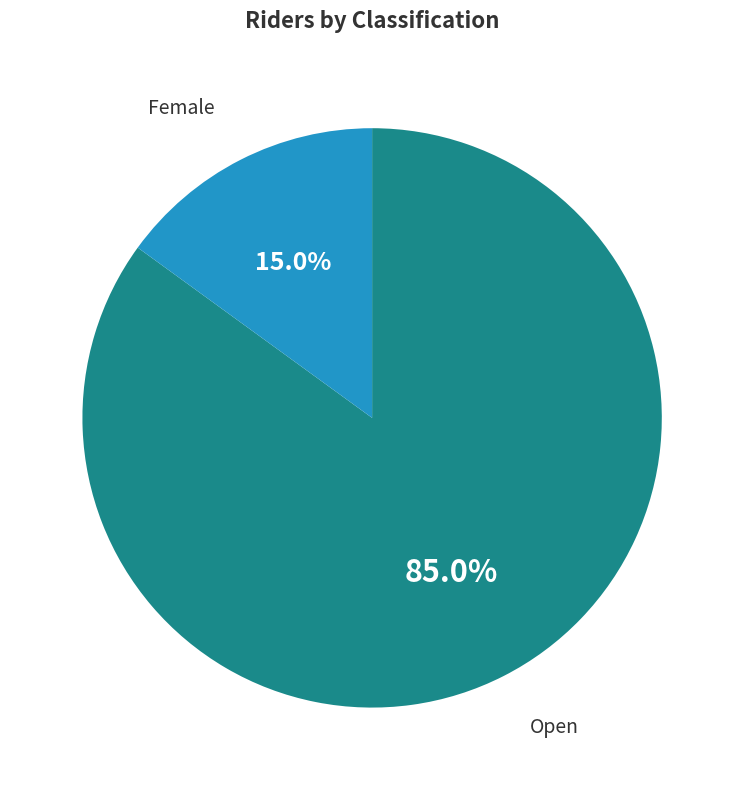

How many slices are in this pie chart?

2